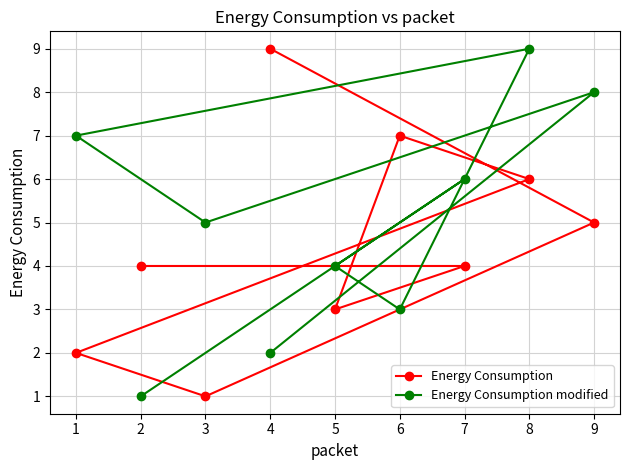

List the series in order of their overall mean, lowest first.

Energy Consumption, Energy Consumption modified